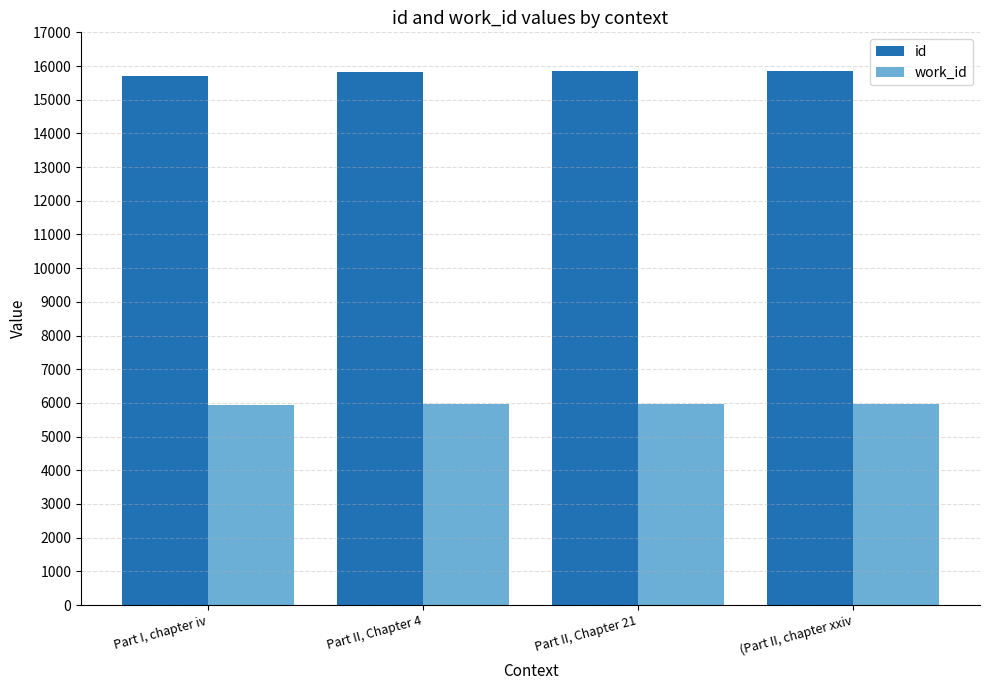

At how many categories does at least one series exceed 10805?

4